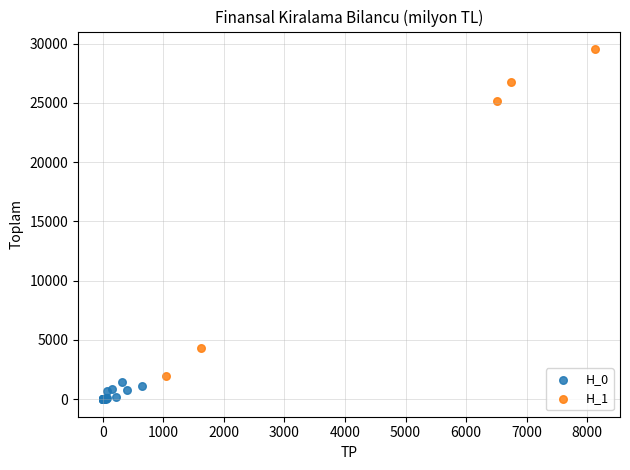

Which series contains the highest Y value?

H_1